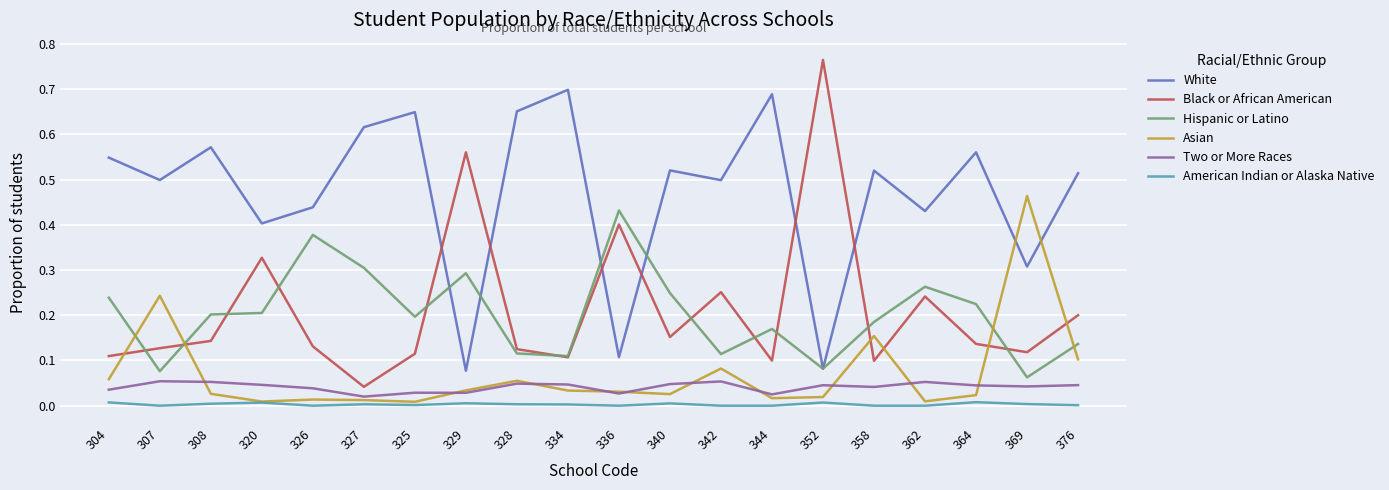

True or false: Black or African American and Two or More Races intersect in this chart.

False